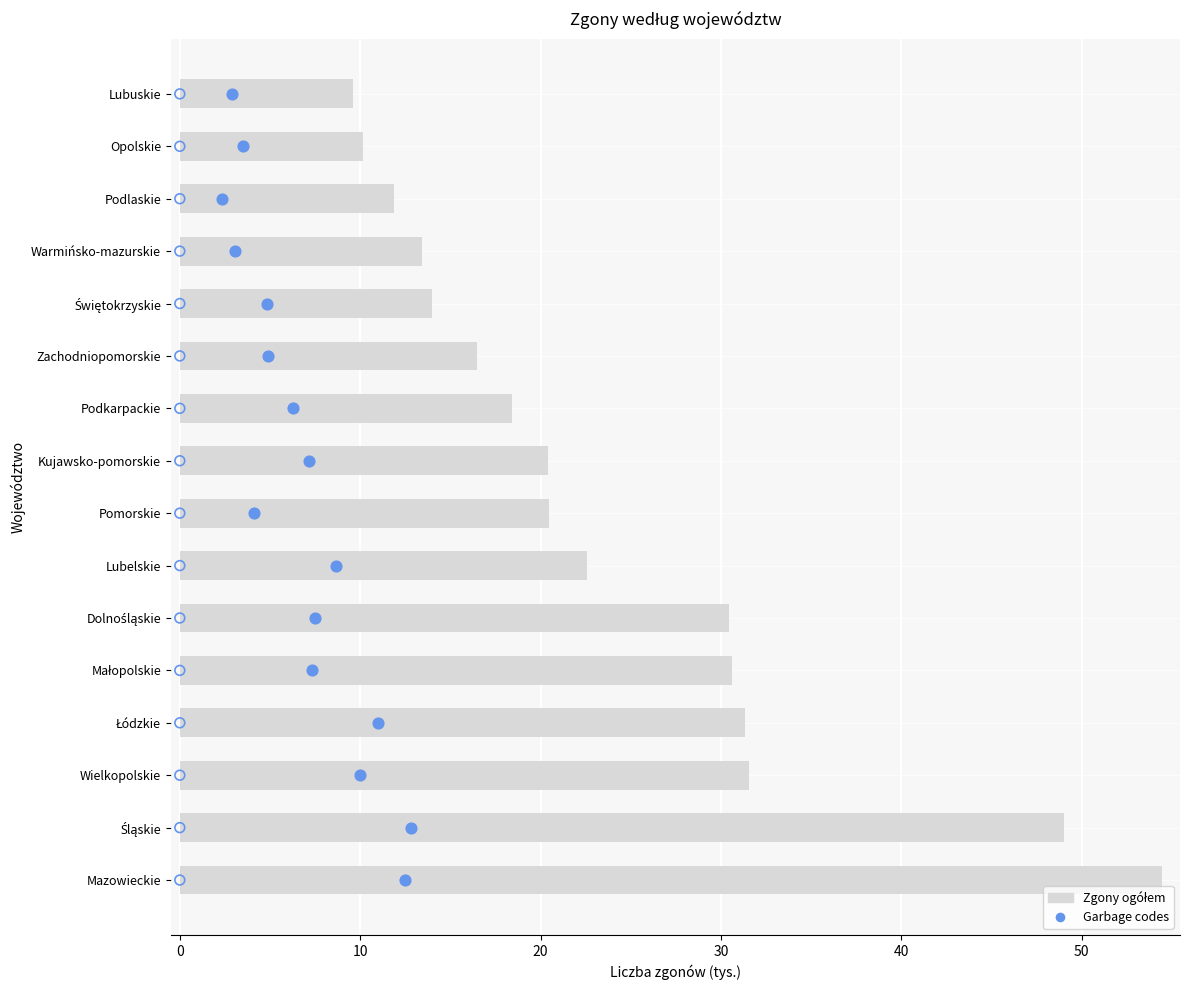

Which series contains the lowest Y value?

Garbage codes